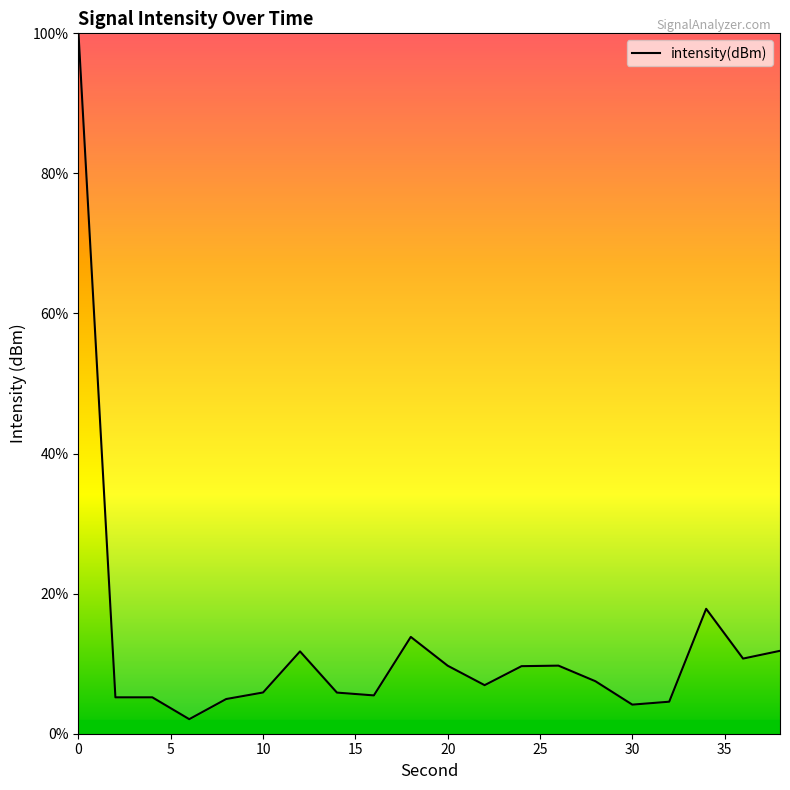

How many lines are shown in the chart?

1